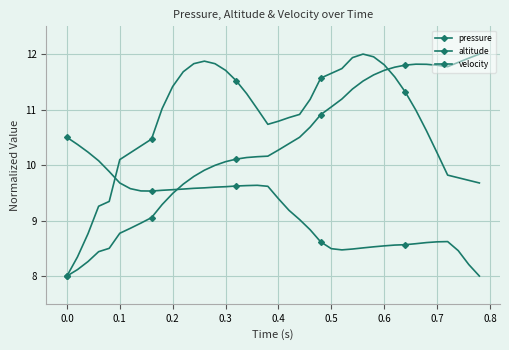

How many lines are shown in the chart?

3